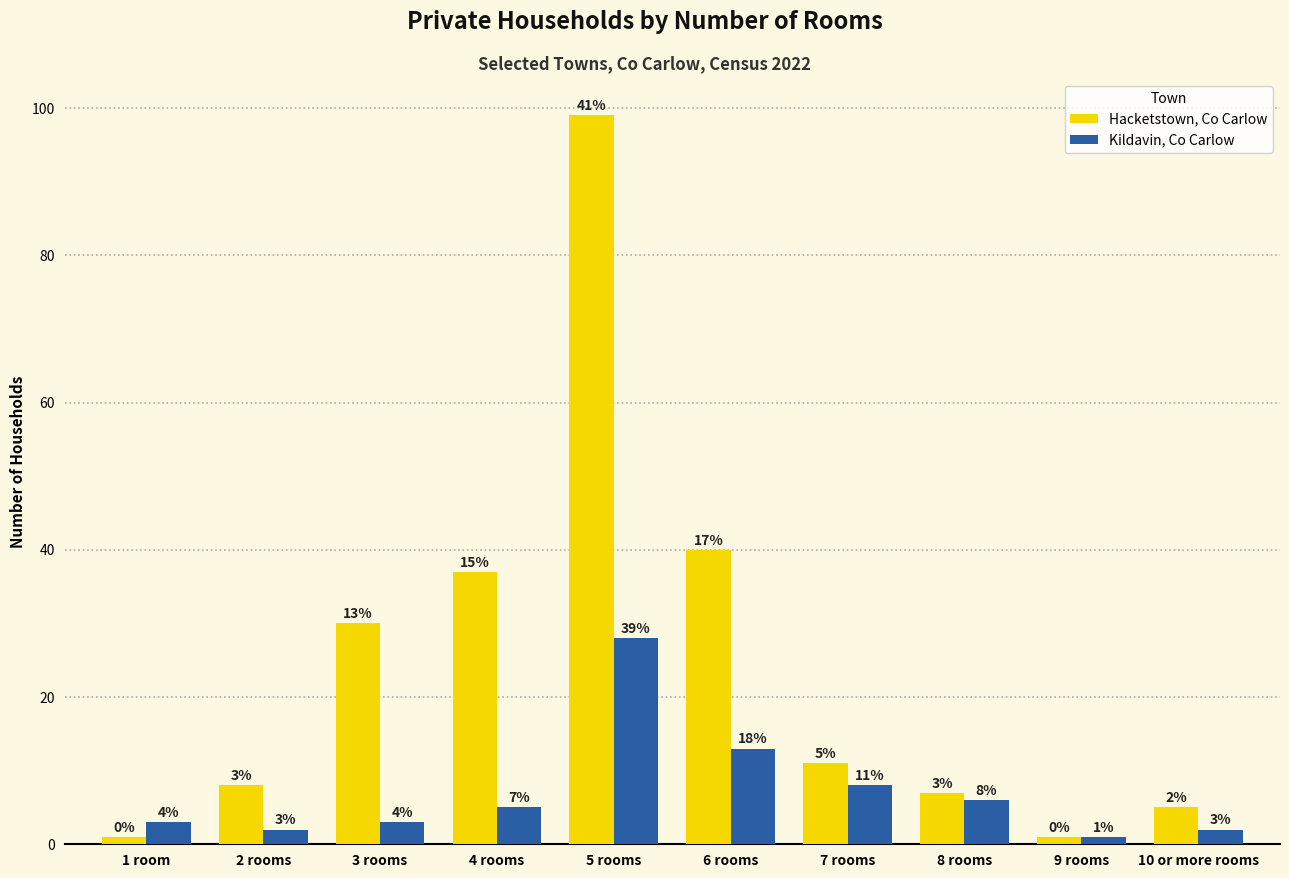

At which label is Hacketstown, Co Carlow closest to 50?

6 rooms